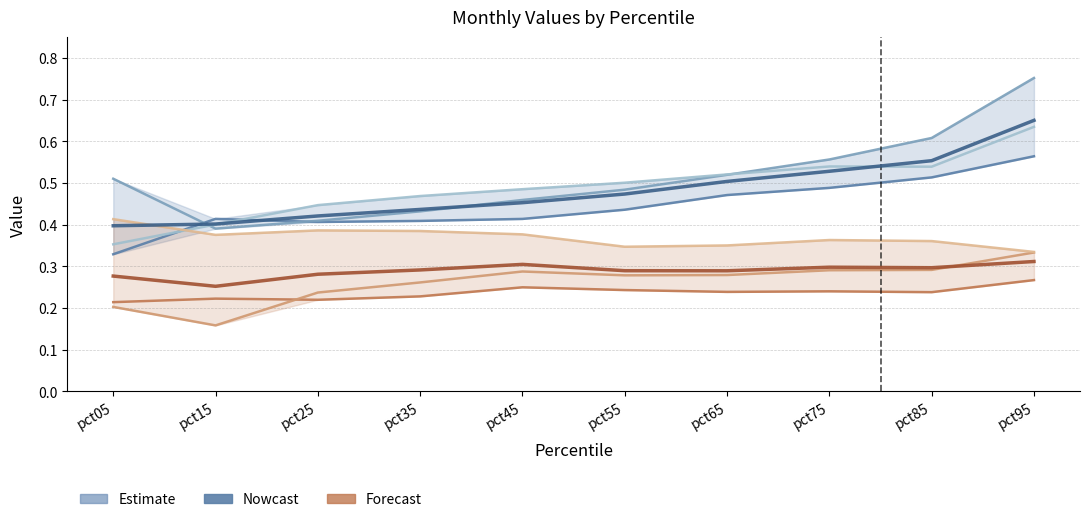

What is the spread (max minus min) of values at pct85?

0.4